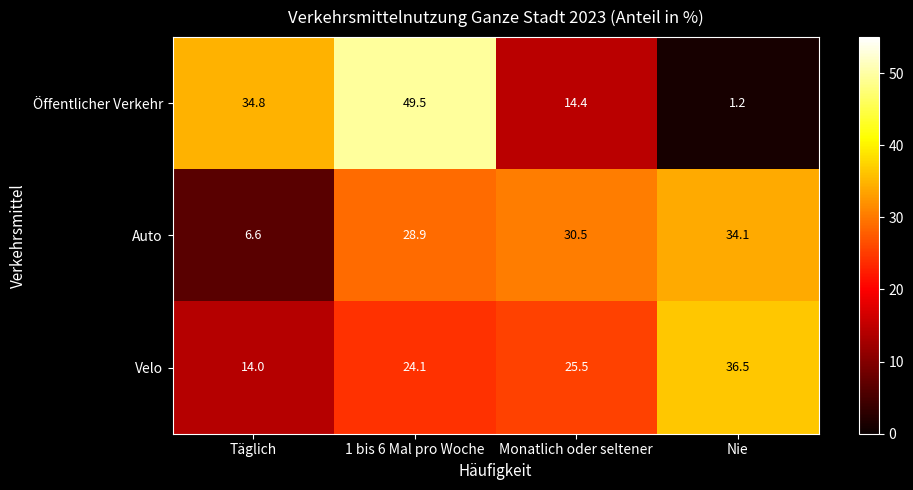

Which category has the highest value in the Velo series?

Nie